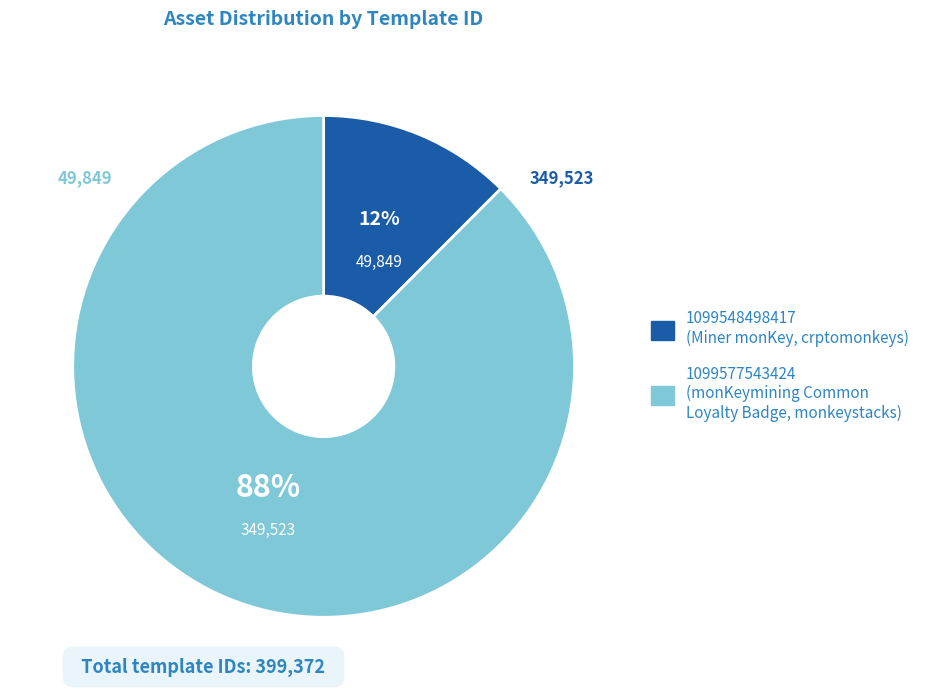

Which slice is the largest?

1099577543424